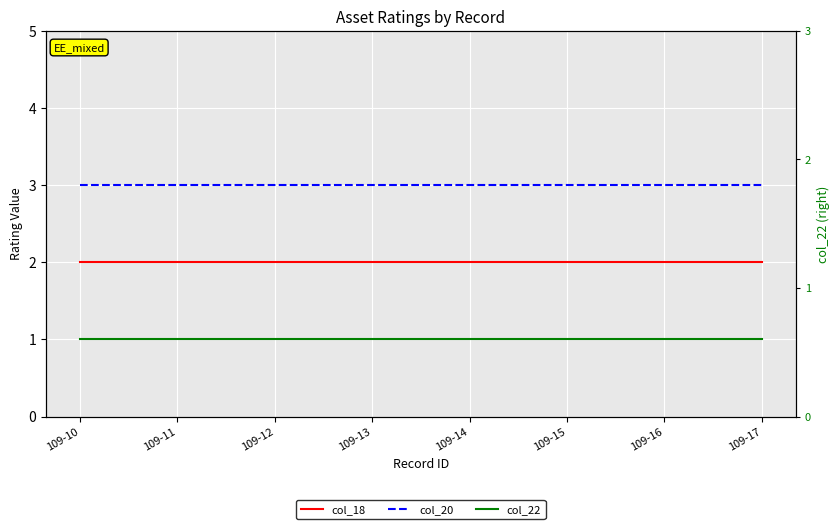

List the series in order of their peak value, lowest first.

col_22, col_18, col_20